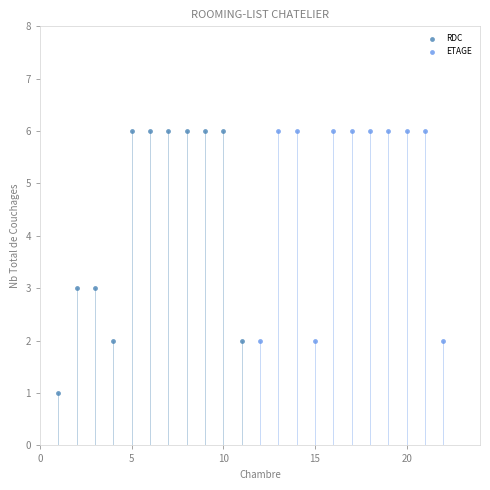

Which series has the widest spread of Y values?

RDC